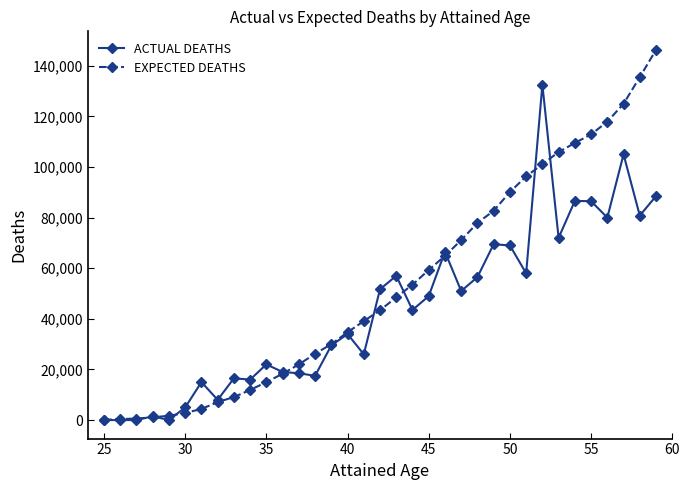

What is the greatest value displayed?

146300